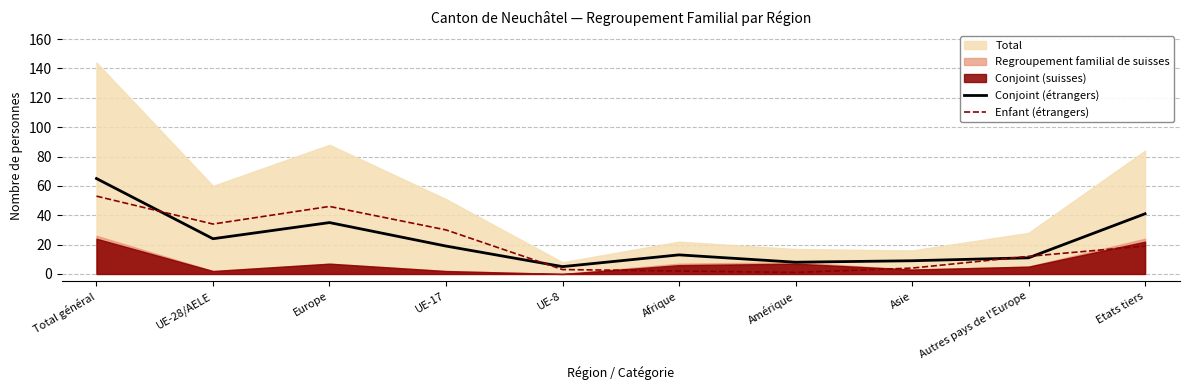

The value of Conjoint (étrangers) at Afrique is 18. True or false?

False